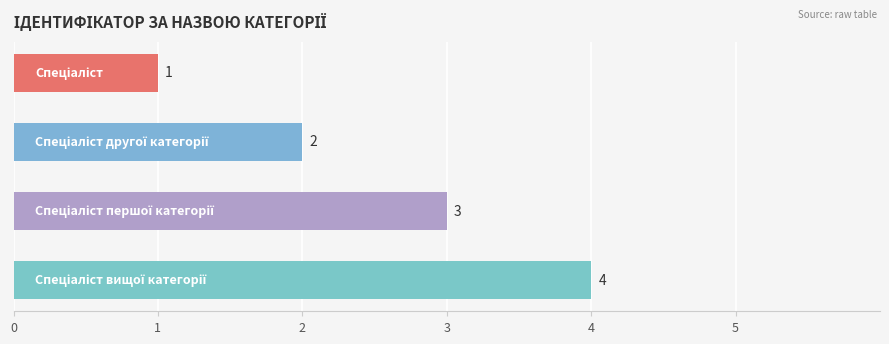

What is the value of the 1st bar from the top?

1